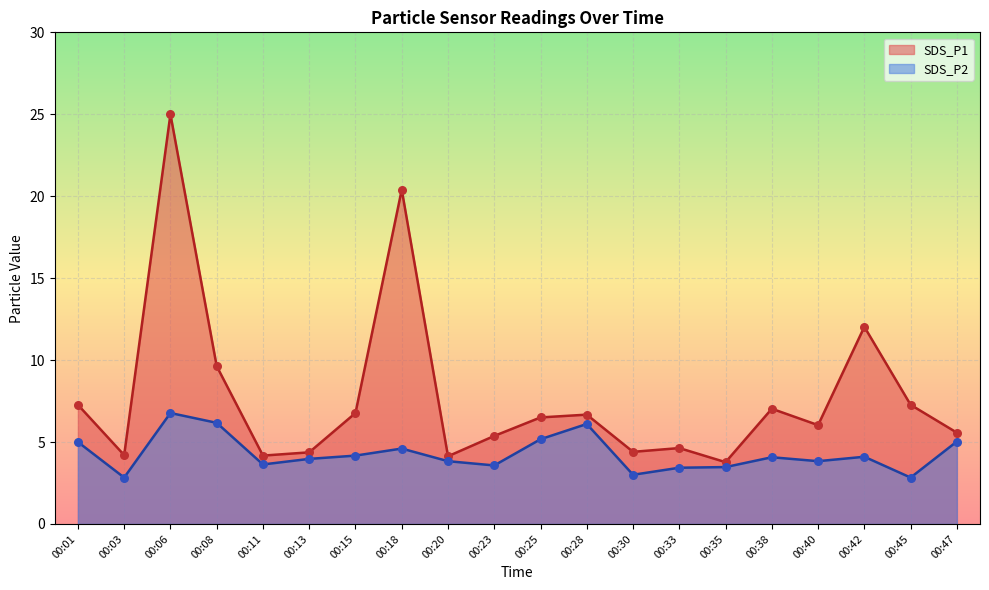

Which series reaches the minimum Y coordinate?

SDS_P2